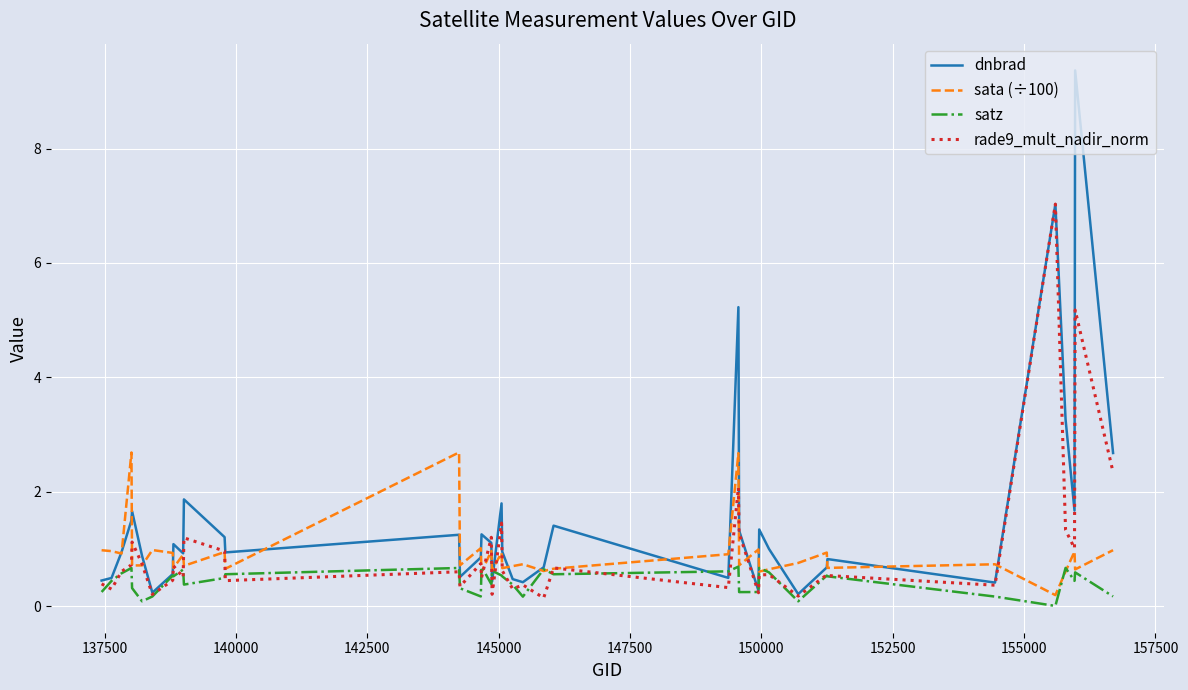

Which series has the largest total across all categories?

dnbrad